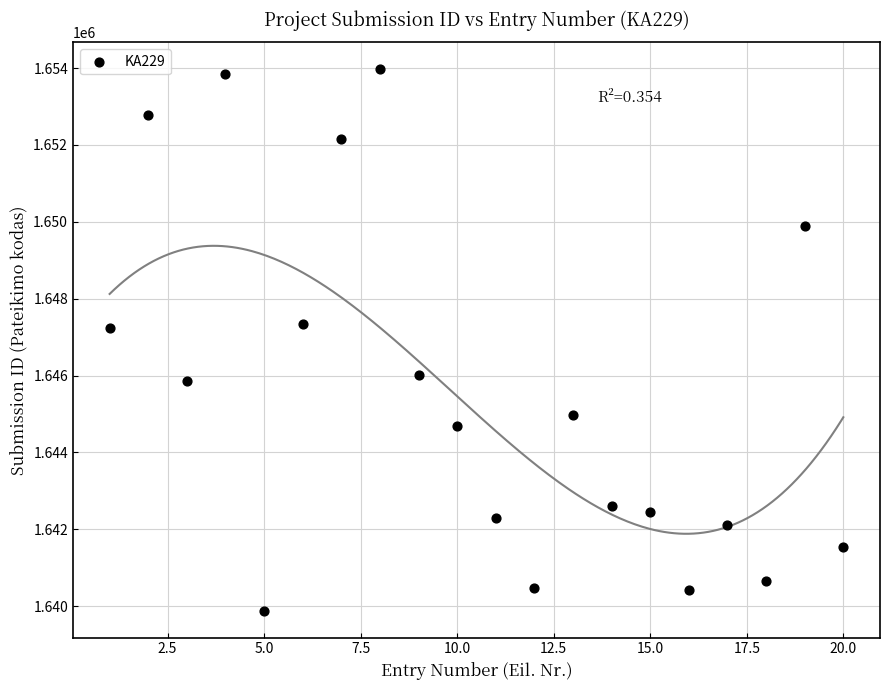

What is the range of Y values (max minus min)?

14075